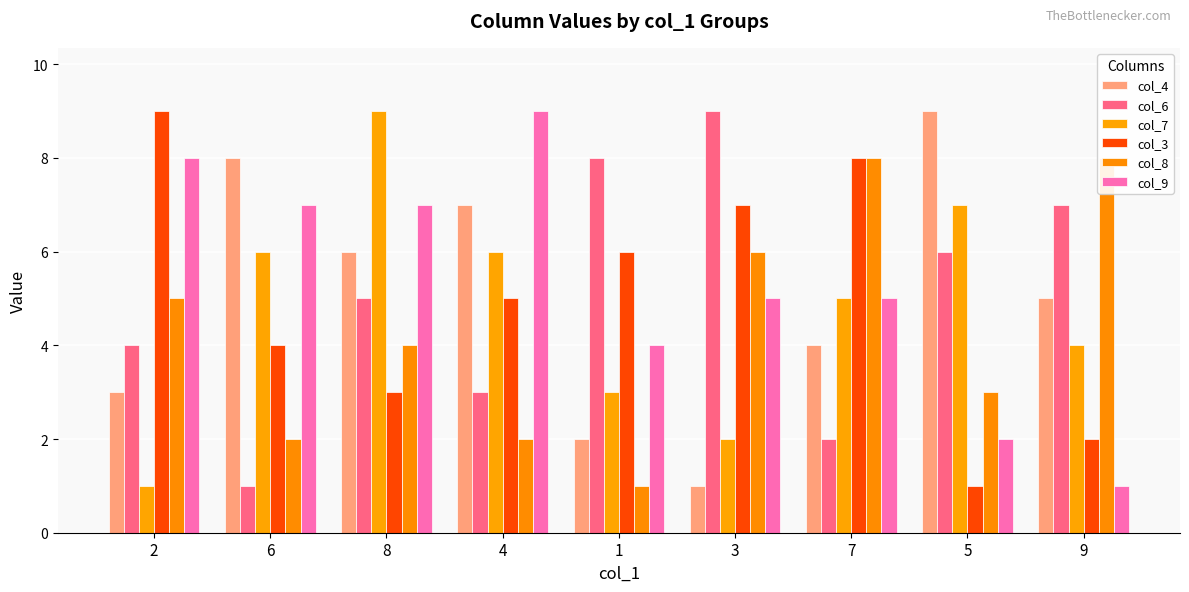

Count the col_7 values in the range 3 to 6.

5